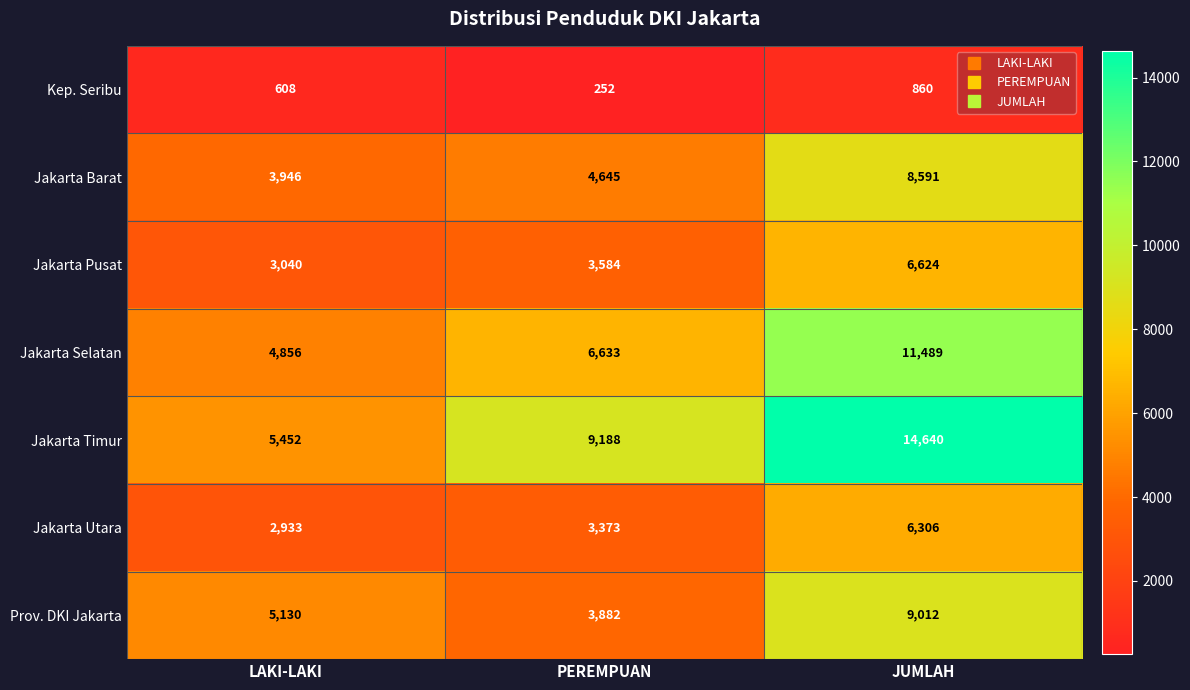

Which series has the largest total across all categories?

Jakarta Timur